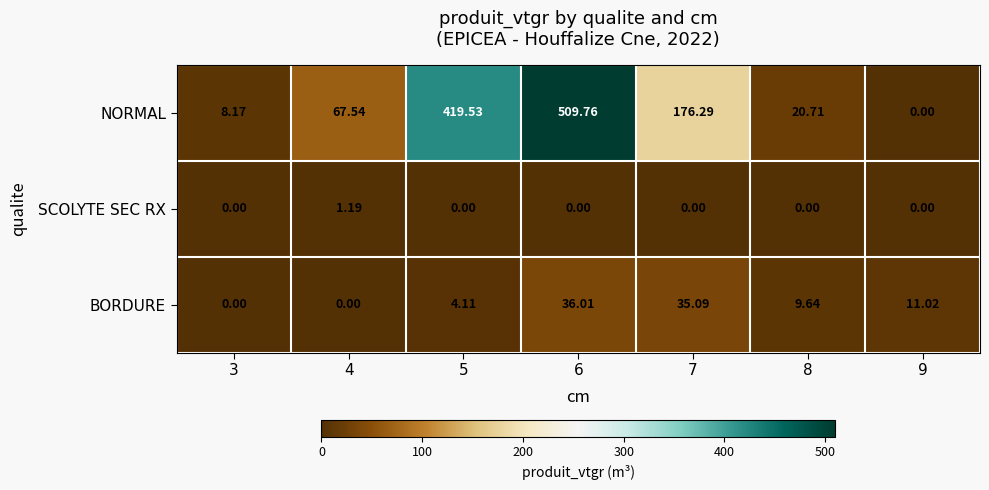

Which series has the largest total across all categories?

NORMAL